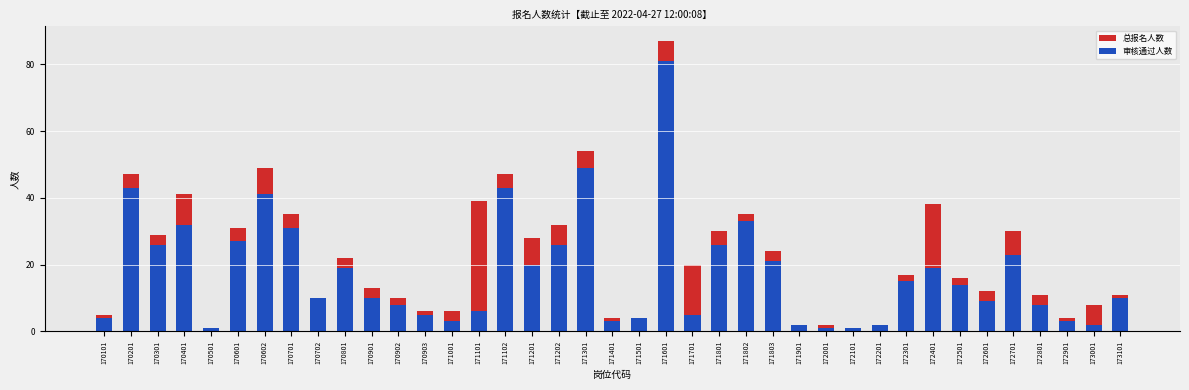

The value of 审核通过人数 at 171102 is 43. True or false?

True